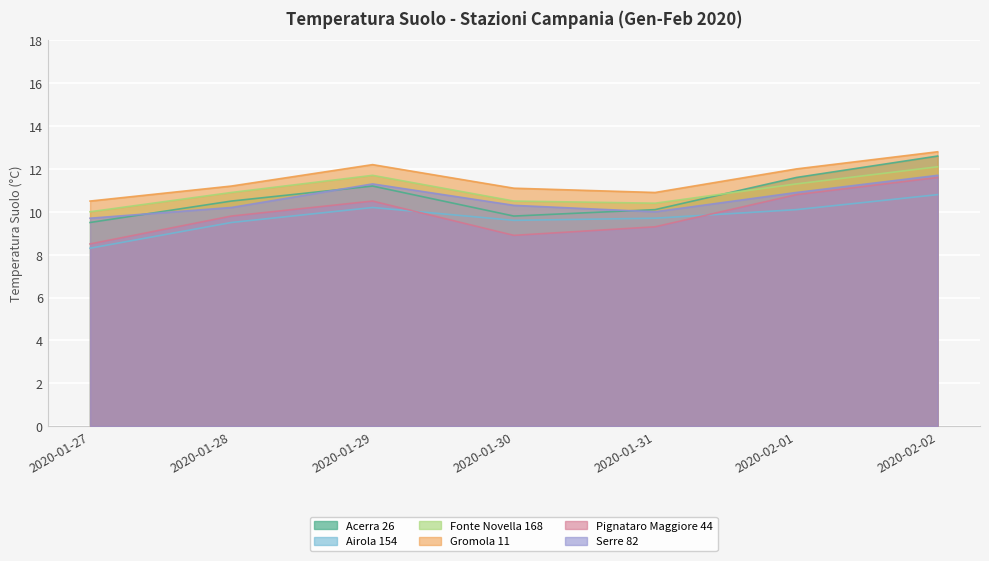

What is the average value of the Fonte Novella 168 series?

11.0